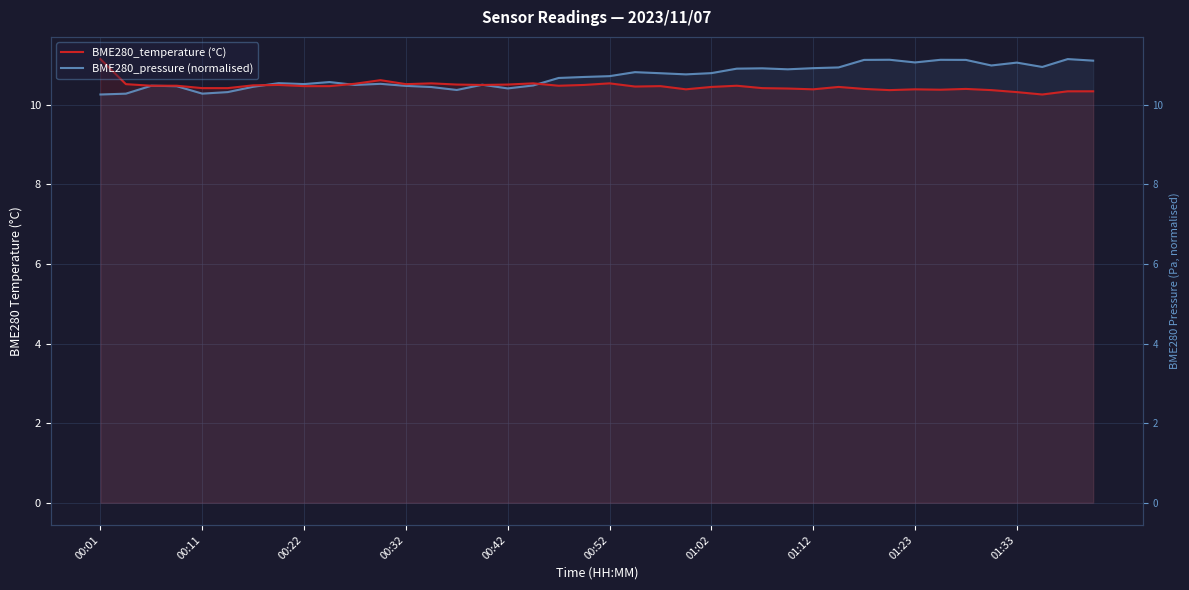

Read the BME280_temperature (°C) value at 25.

10.5